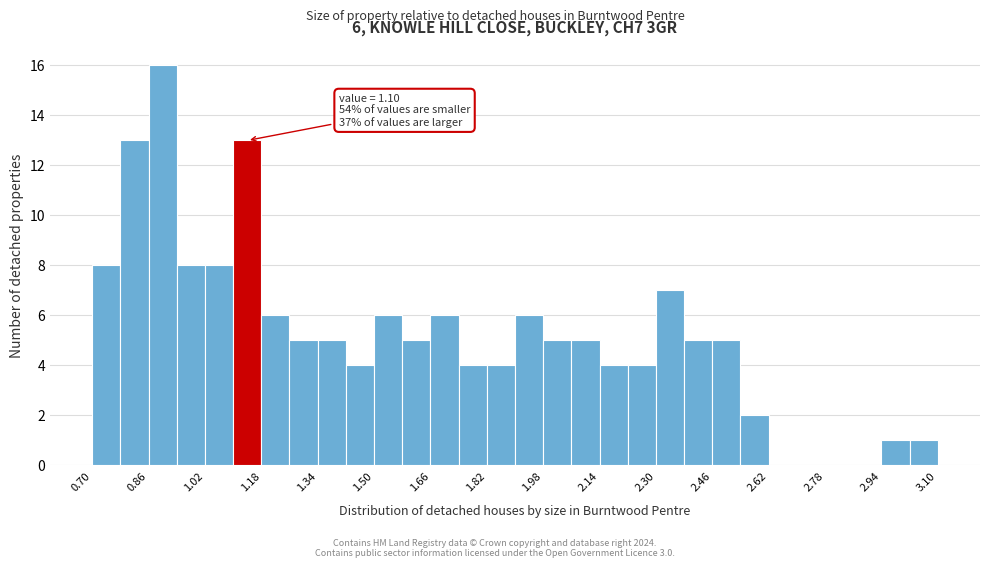

Over which range of the x-axis is the bar tallest?

0.86 to 0.94